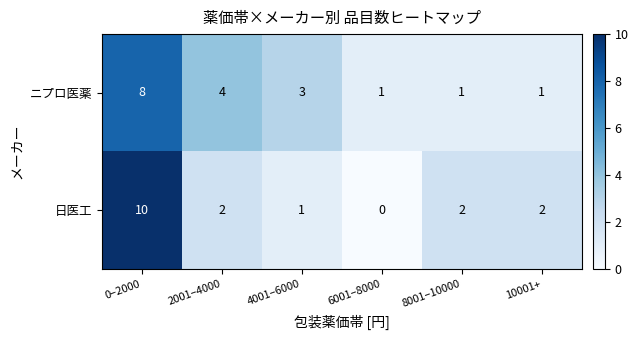

What is the total value across all series at 6001–8000?

1